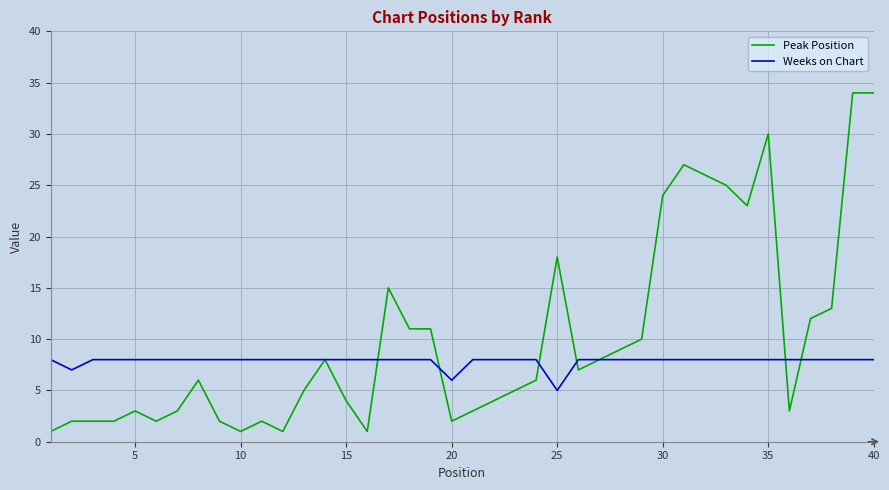

Which series has the largest range (max minus min)?

Peak Position